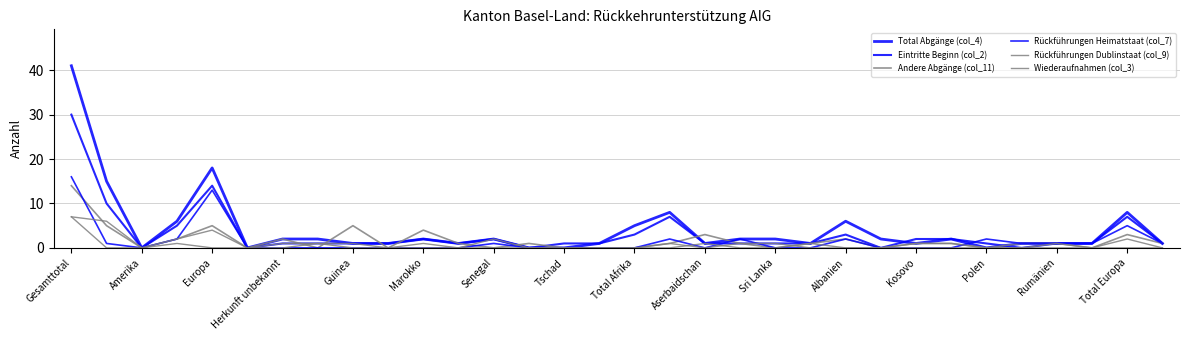

How many lines are shown in the chart?

6